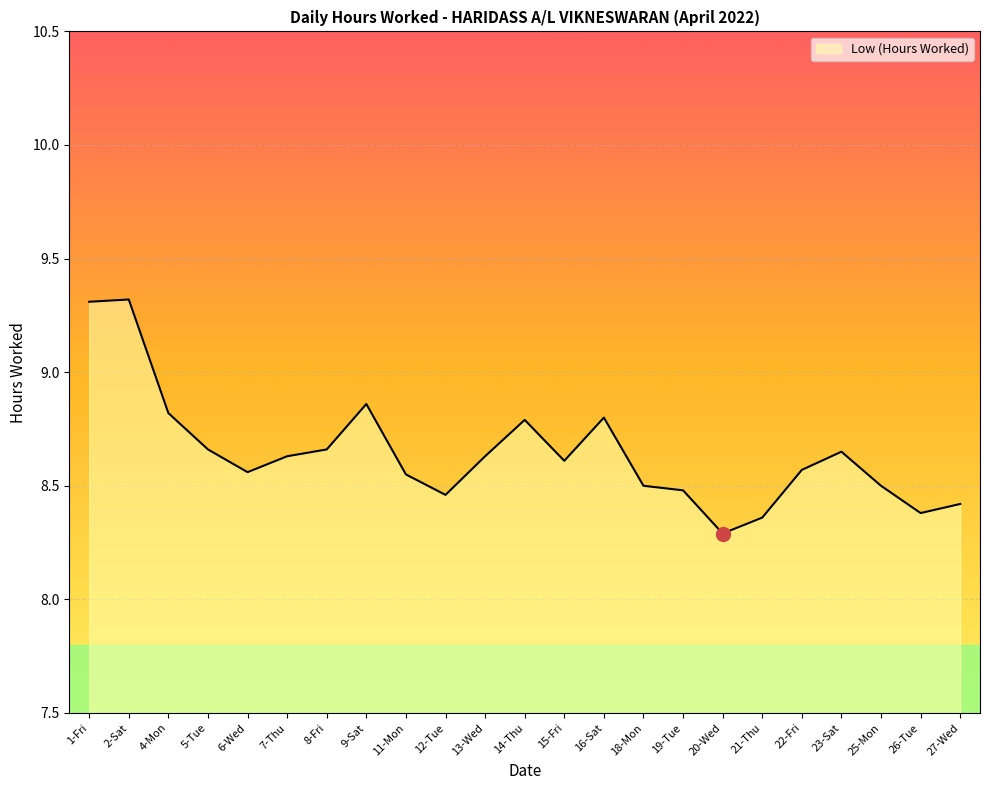

What is the change in value from 6-Wed to 26-Tue?

-0.2